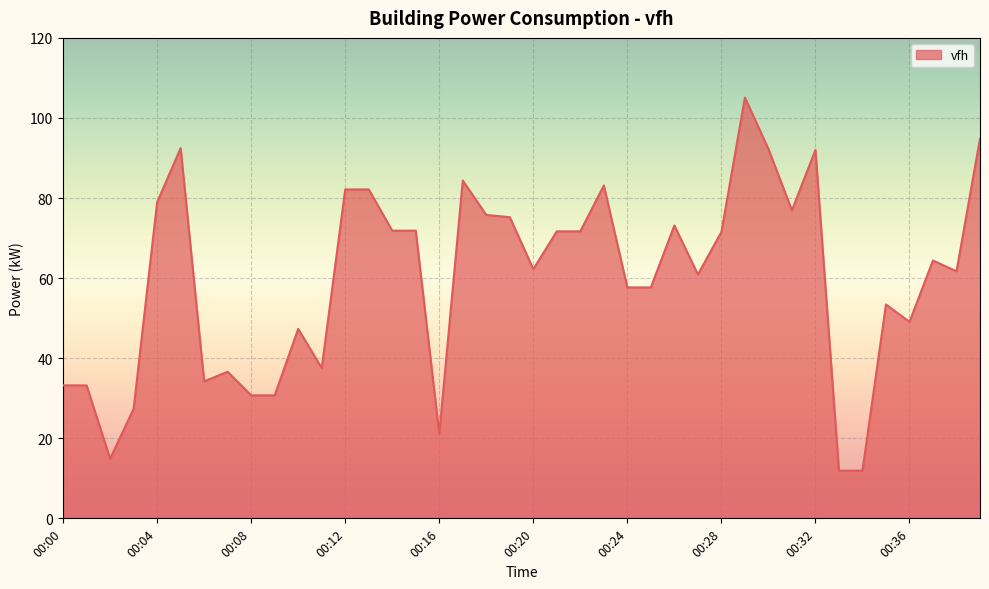

What is the minimum value shown in the chart?

11.9